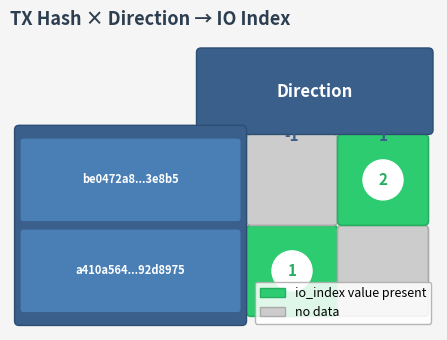

The be0472a8fa4258e79fd042273134505a6e3c8b5 series shows 1 at direction. True or false?

True